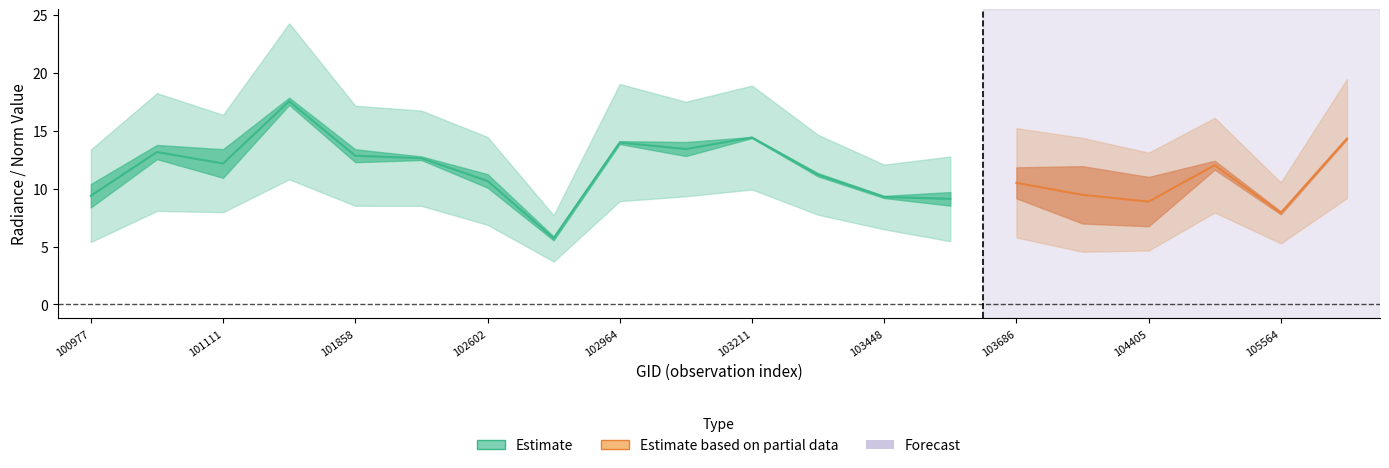

What is the difference between the highest and lowest values at 103448?

0.4